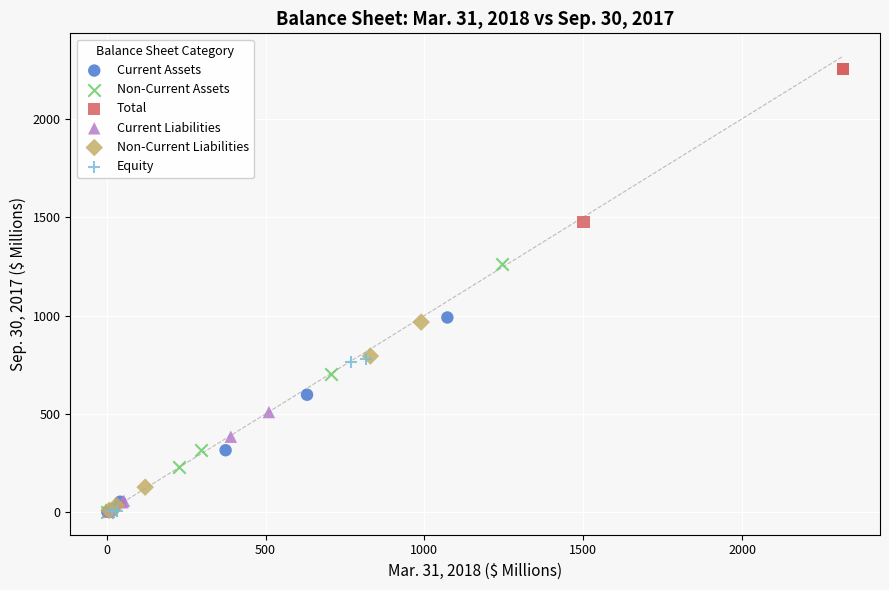

Which series has the widest spread of Y values?

Non-Current Assets